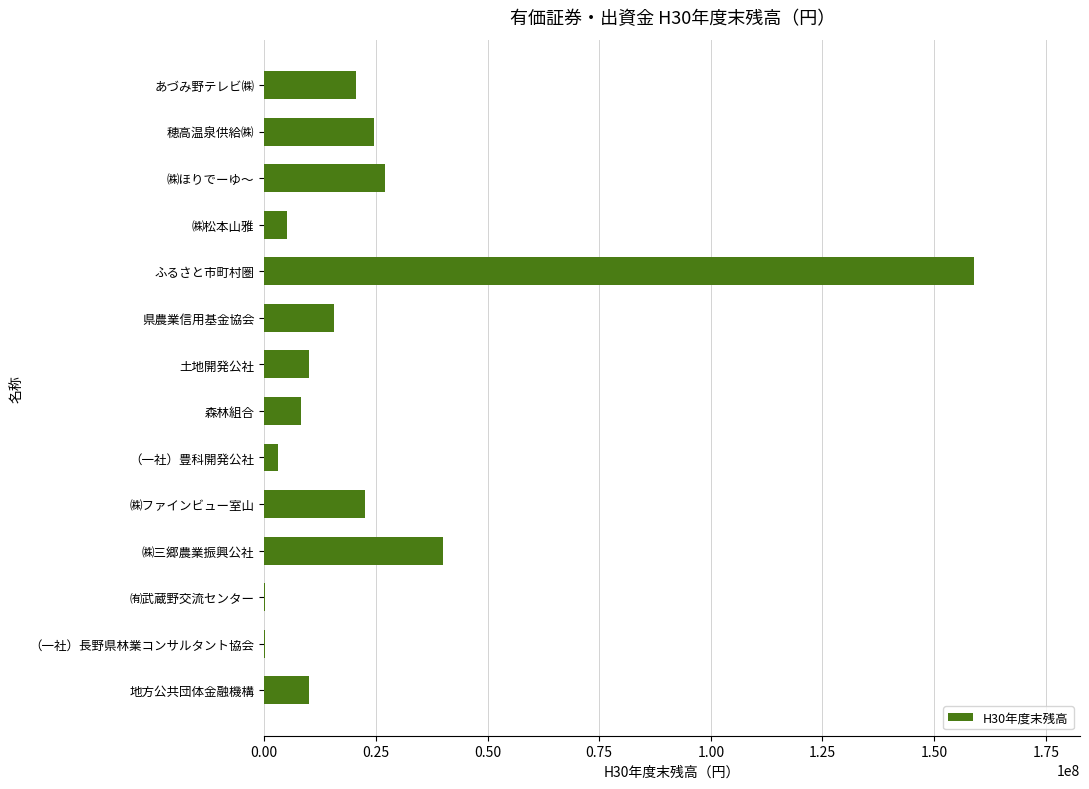

Count the number of categories in the chart.

14